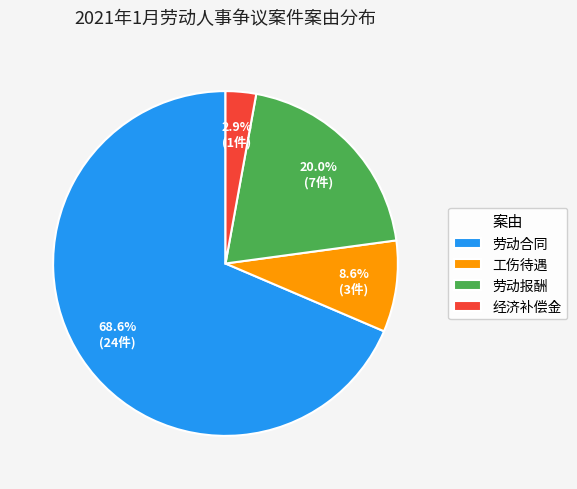

Does 经济补偿金 represent more than half of the total?

No